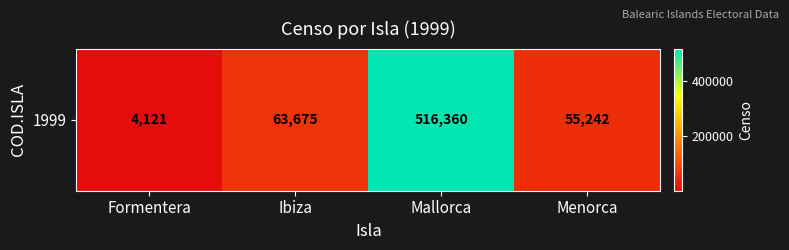

What is the difference between the maximum and minimum values?

512239